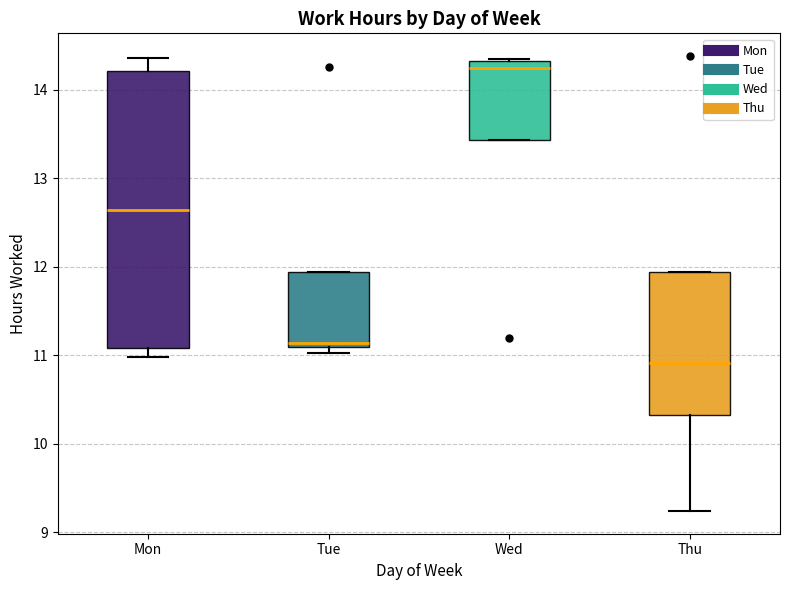

Which box is the tallest, from its lower edge to its upper edge?

Mon